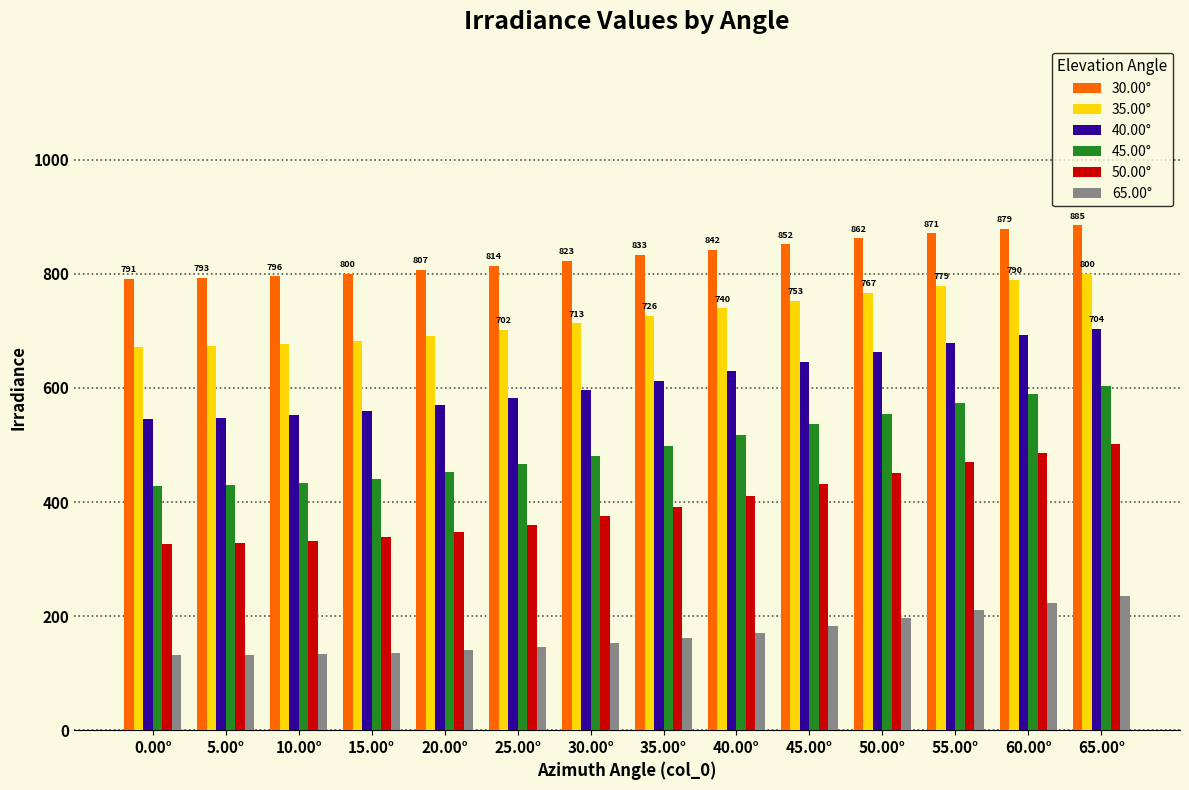

Is it true that 40.00° equals 663 at 50.00°?

True